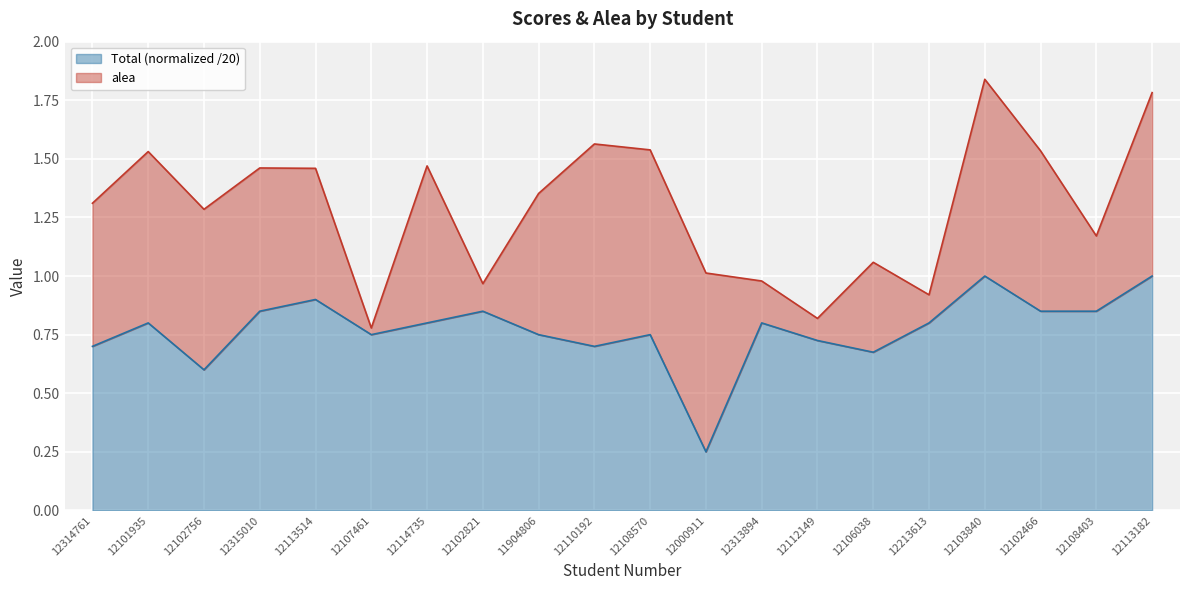

What is the change in value from 12102756 to 12315010?

+0.2